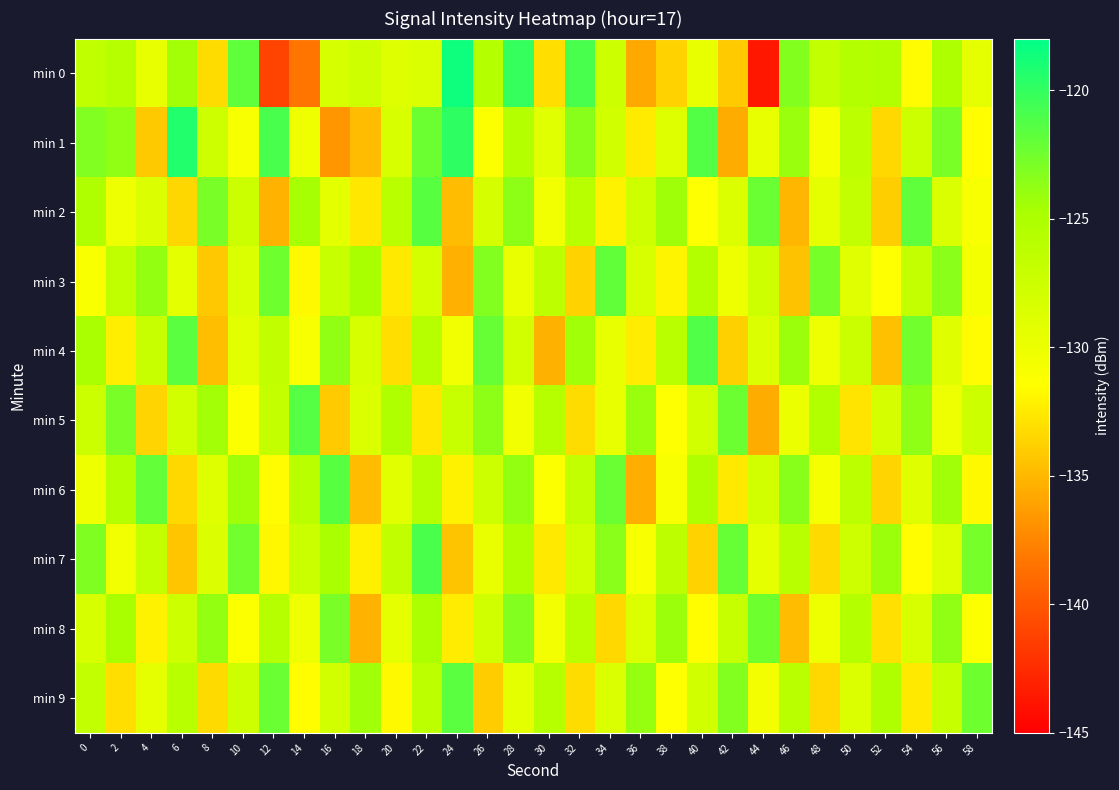

At which category is the sum across all series the highest?

22